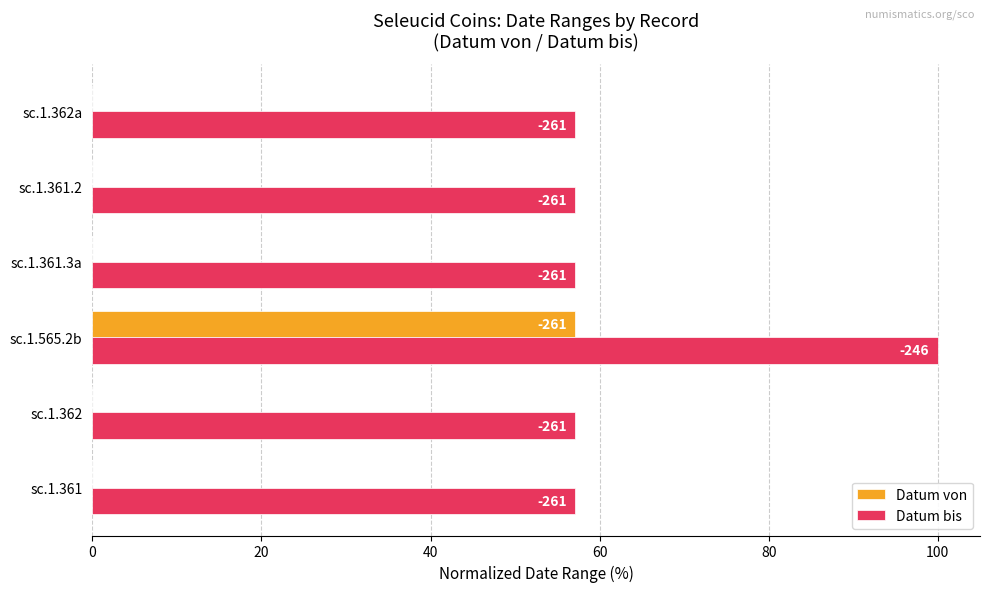

What are all the series names shown in the legend?

Datum von, Datum bis